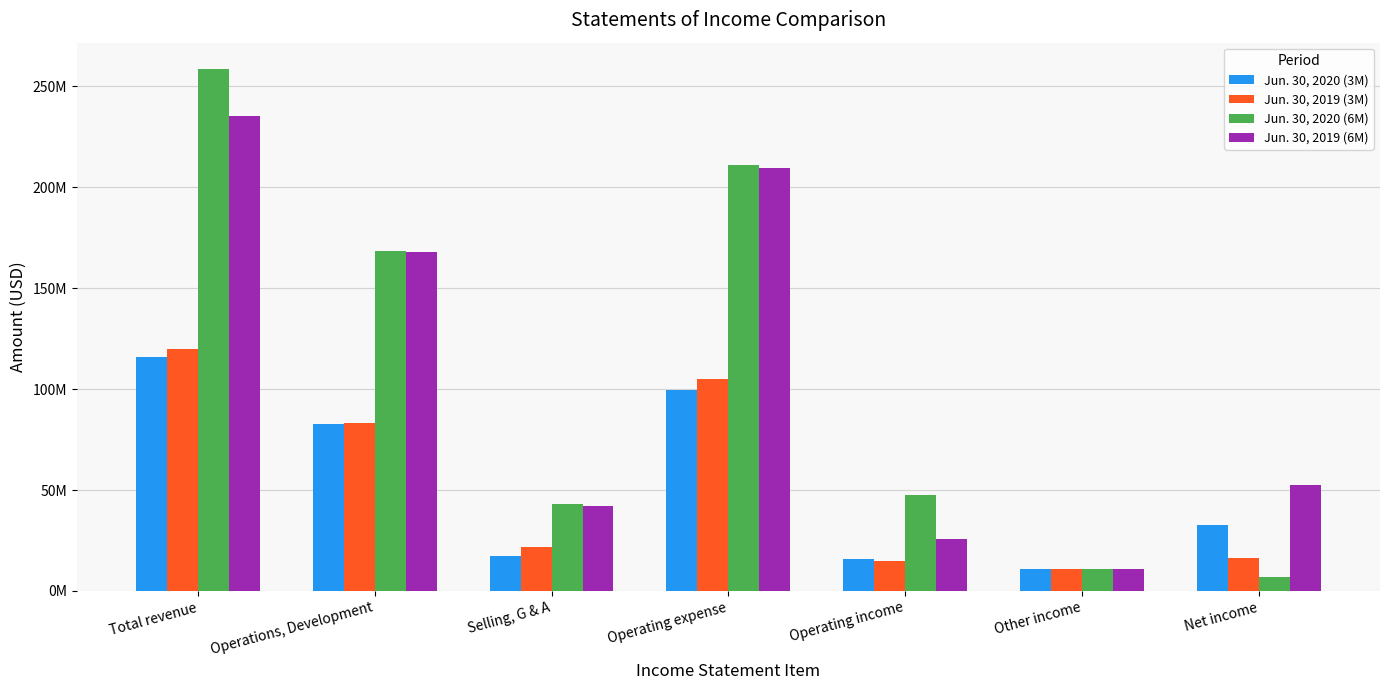

What are all the series names shown in the legend?

Jun. 30, 2020 (3M), Jun. 30, 2019 (3M), Jun. 30, 2020 (6M), Jun. 30, 2019 (6M)